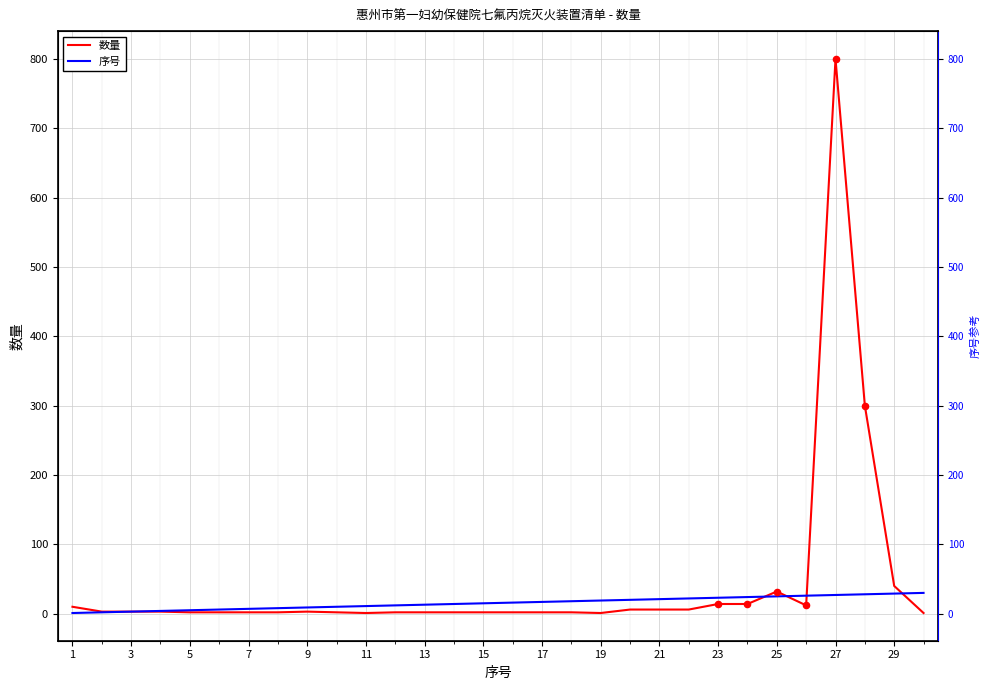

Is the value of 数量 at 29 greater than the value of 序号 at 15?

Yes